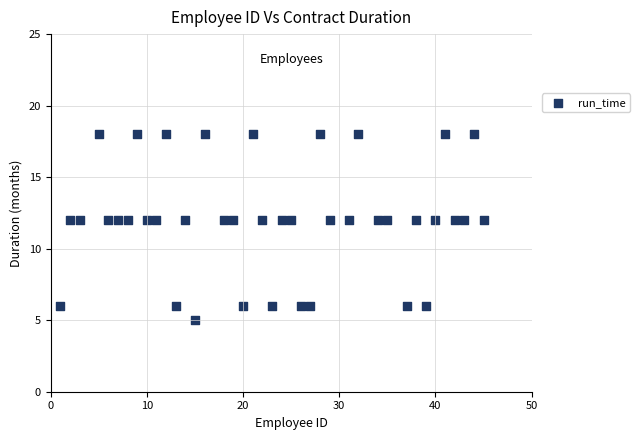

What is the range of Y values (max minus min)?

13